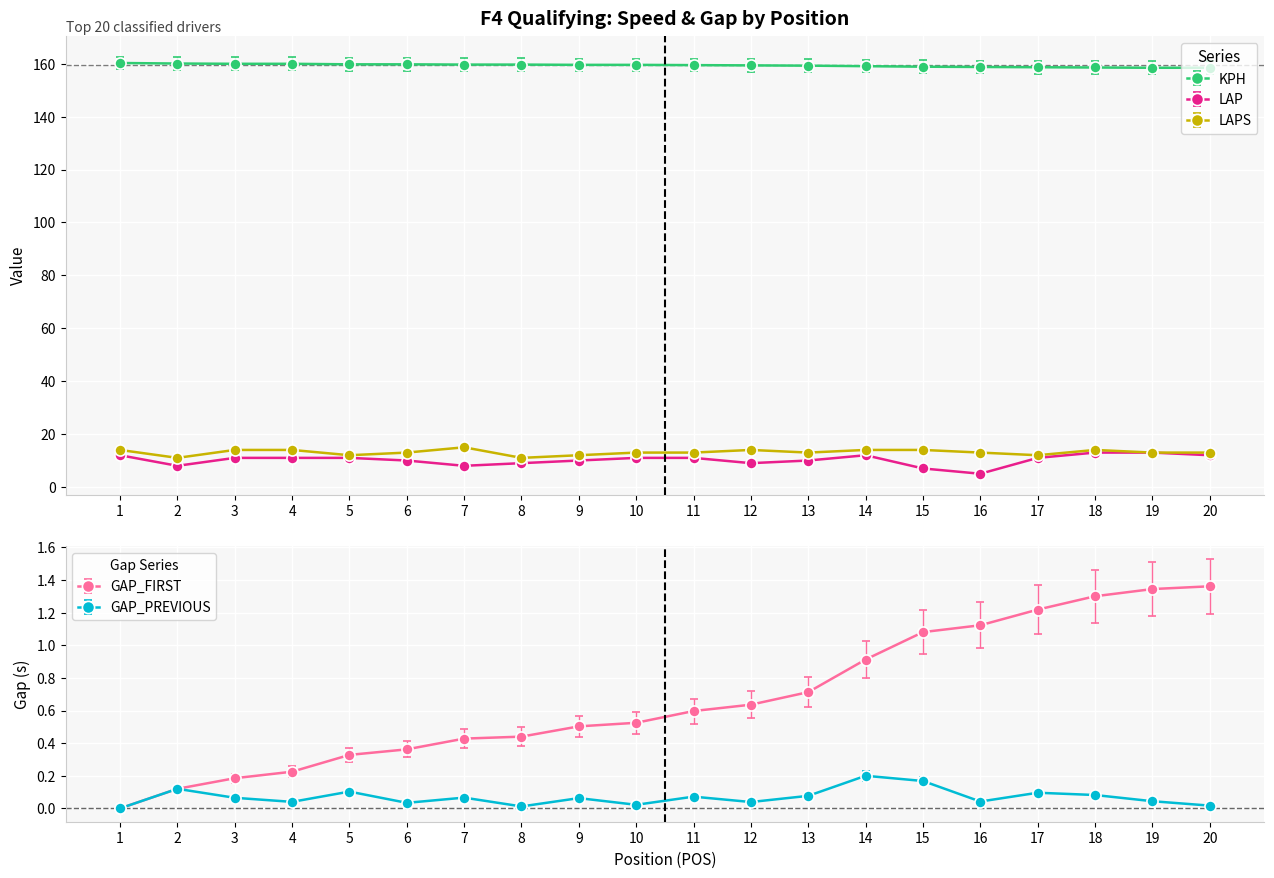

True or false: GAP_PREVIOUS and LAPS cross at least once.

False